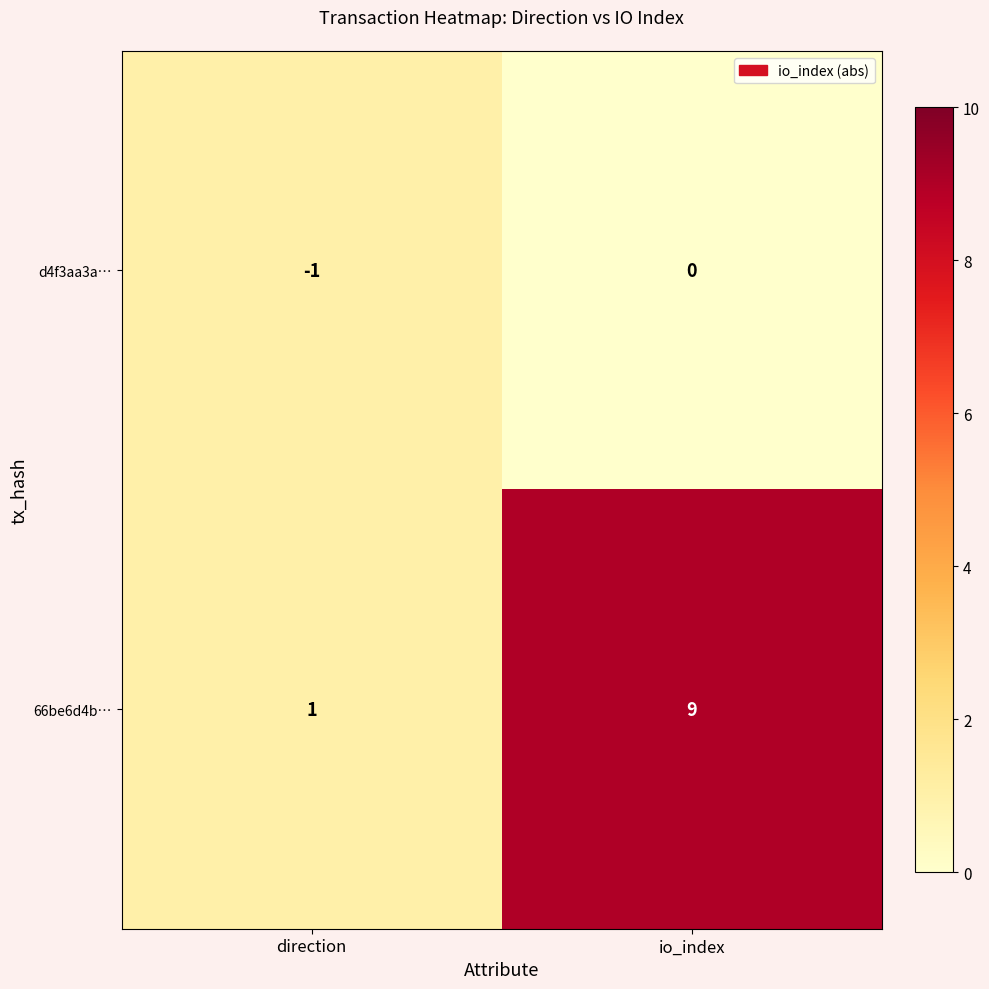

Count the number of categories in the chart.

2